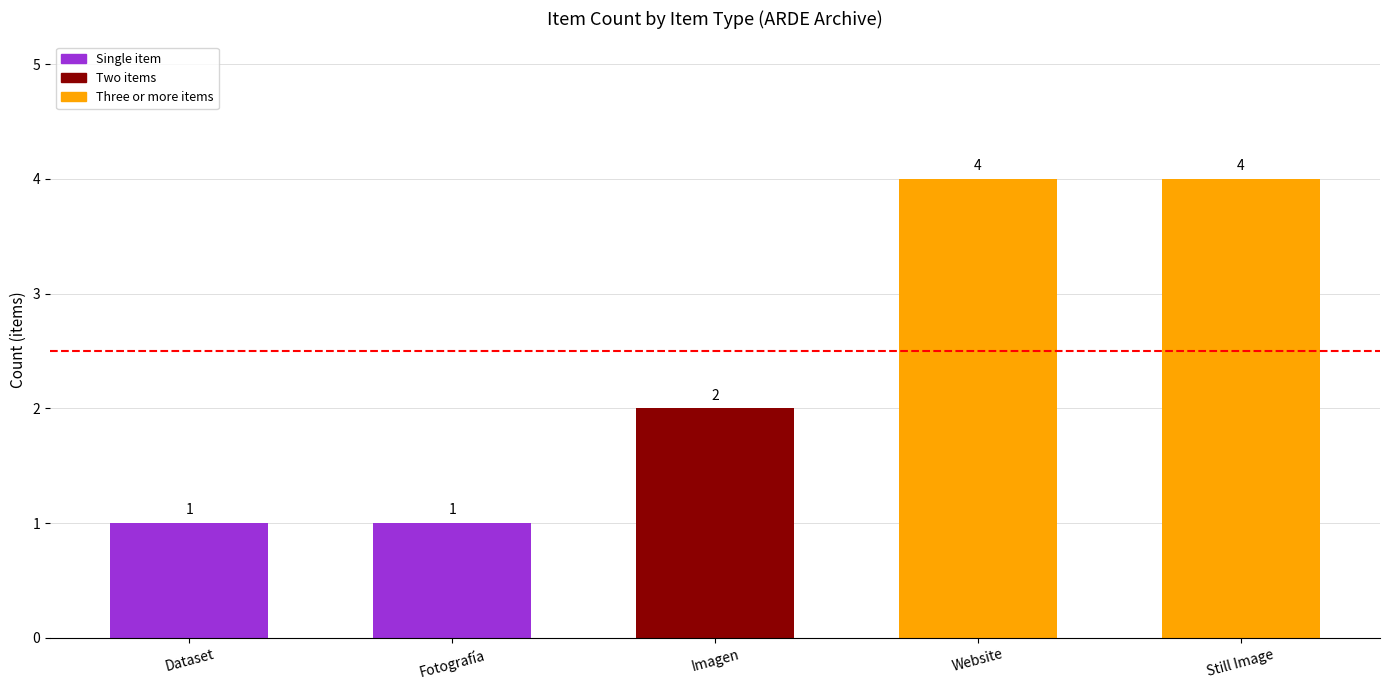

How many bars are there in total?

5